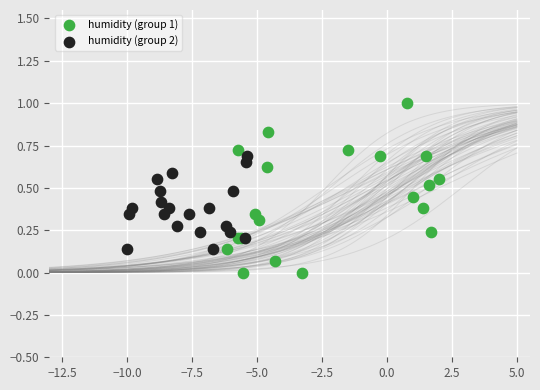

Which series contains the highest Y value?

humidity (group 1)